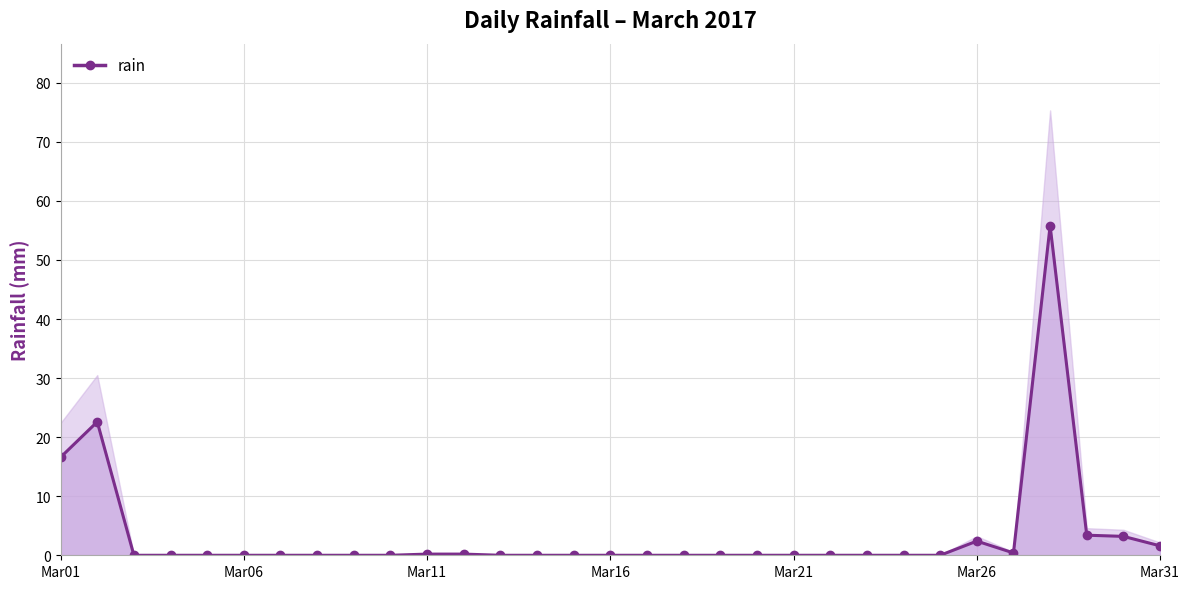

Is it true that the value at 11 is 0.3?

False